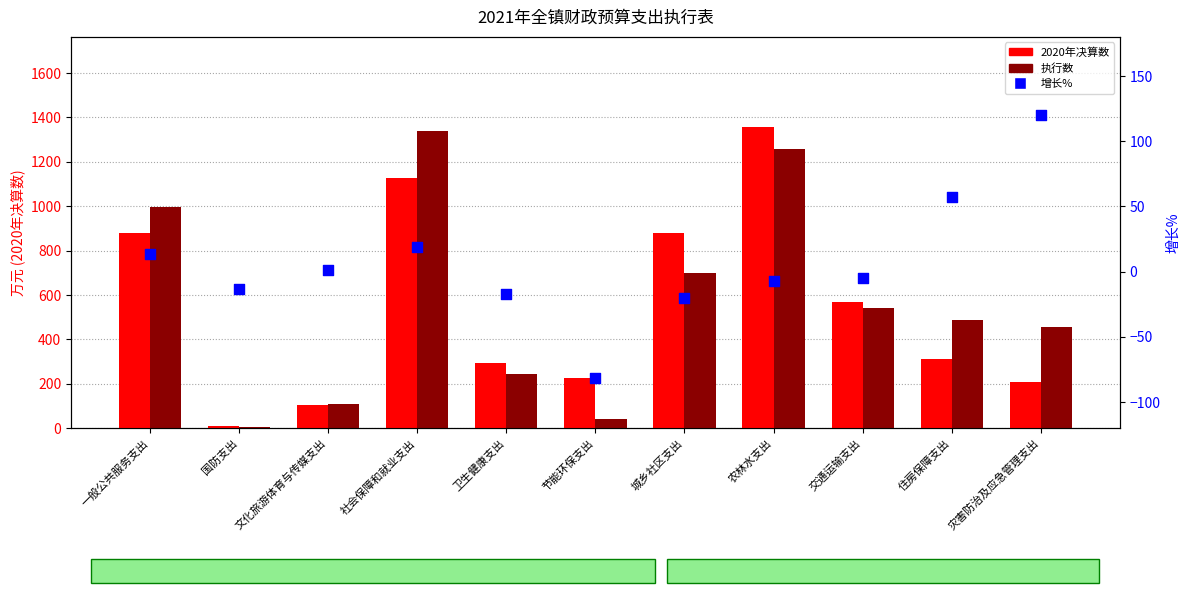

Which series has the widest spread of Y values?

2020年决算数